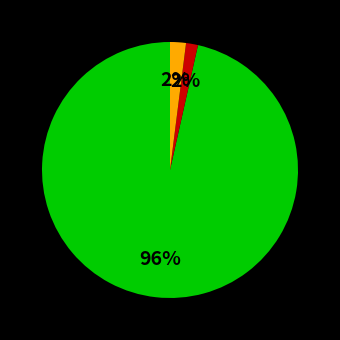

Is there any slice that represents more than half of the pie?

Yes